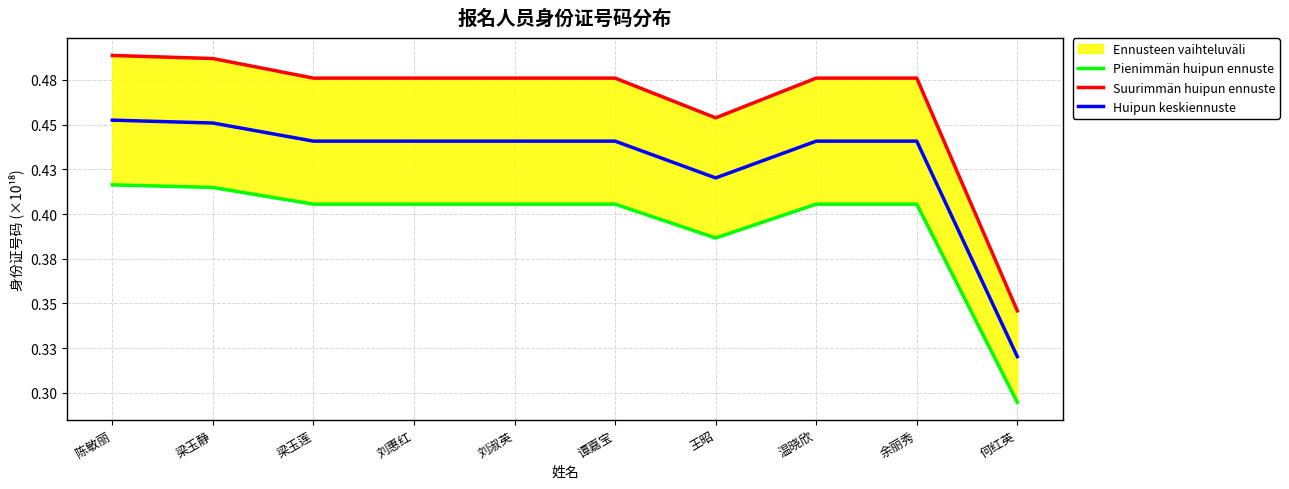

Reading left to right, extract all data points from this chart.

Pienimmän huipun ennuste: 0.4	0.4	0.4	0.4	0.4	0.4	0.4	0.4	0.4	0.3
Suurimmän huipun ennuste: 0.5	0.5	0.5	0.5	0.5	0.5	0.5	0.5	0.5	0.3
Huipun keskiennuste: 0.5	0.5	0.4	0.4	0.4	0.4	0.4	0.4	0.4	0.3